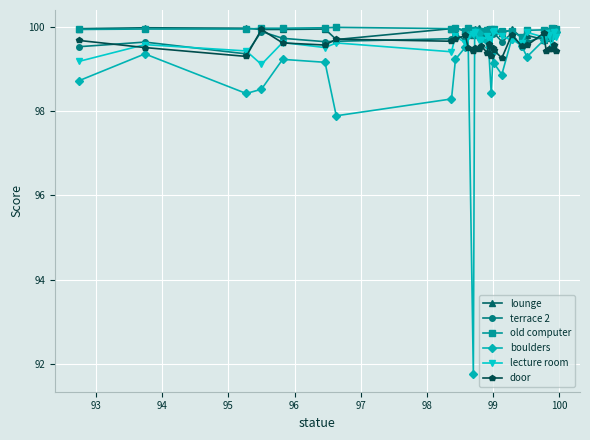

How many lines are shown in the chart?

6